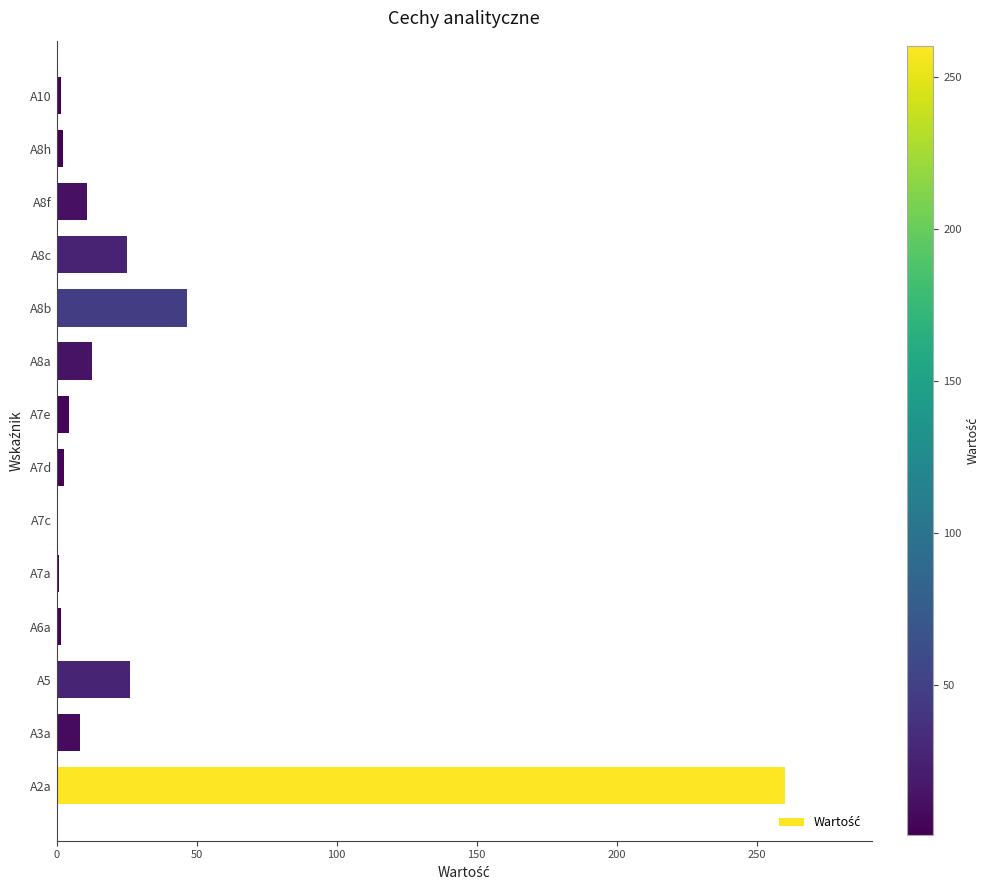

What is the sum of the values at A5 and A2a?

286.3